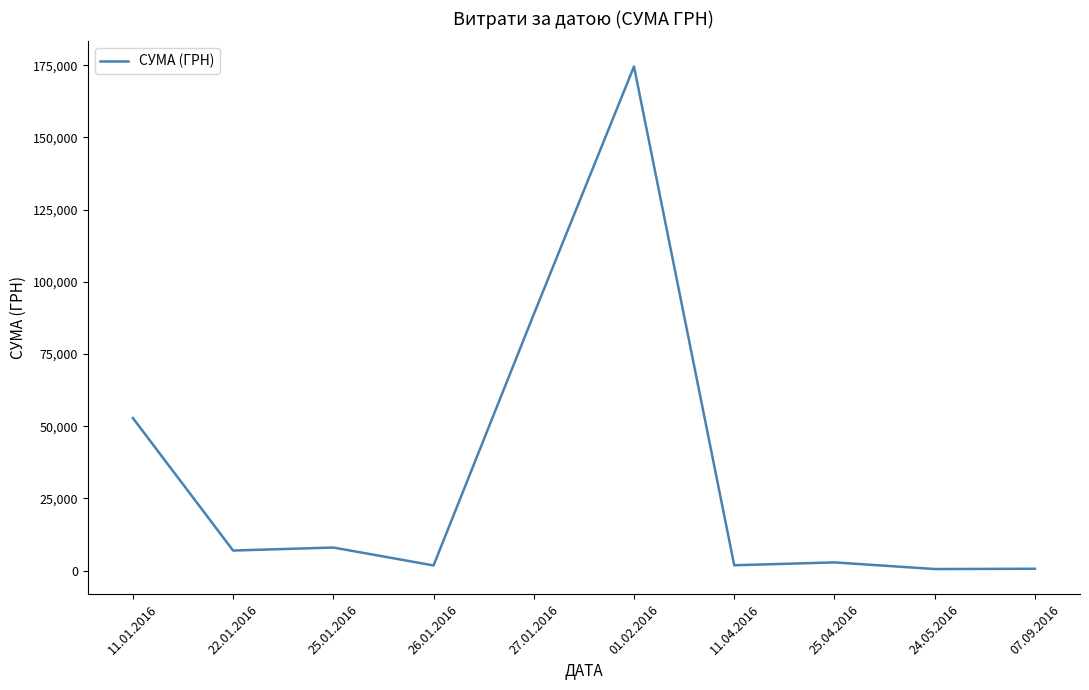

What is the maximum value shown in the chart?

174546.5